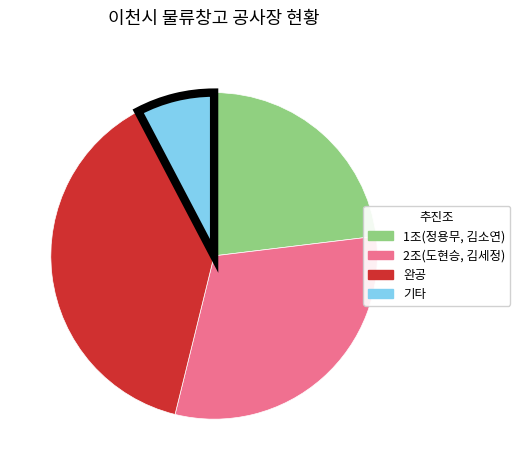

Is there any slice that represents more than half of the pie?

No